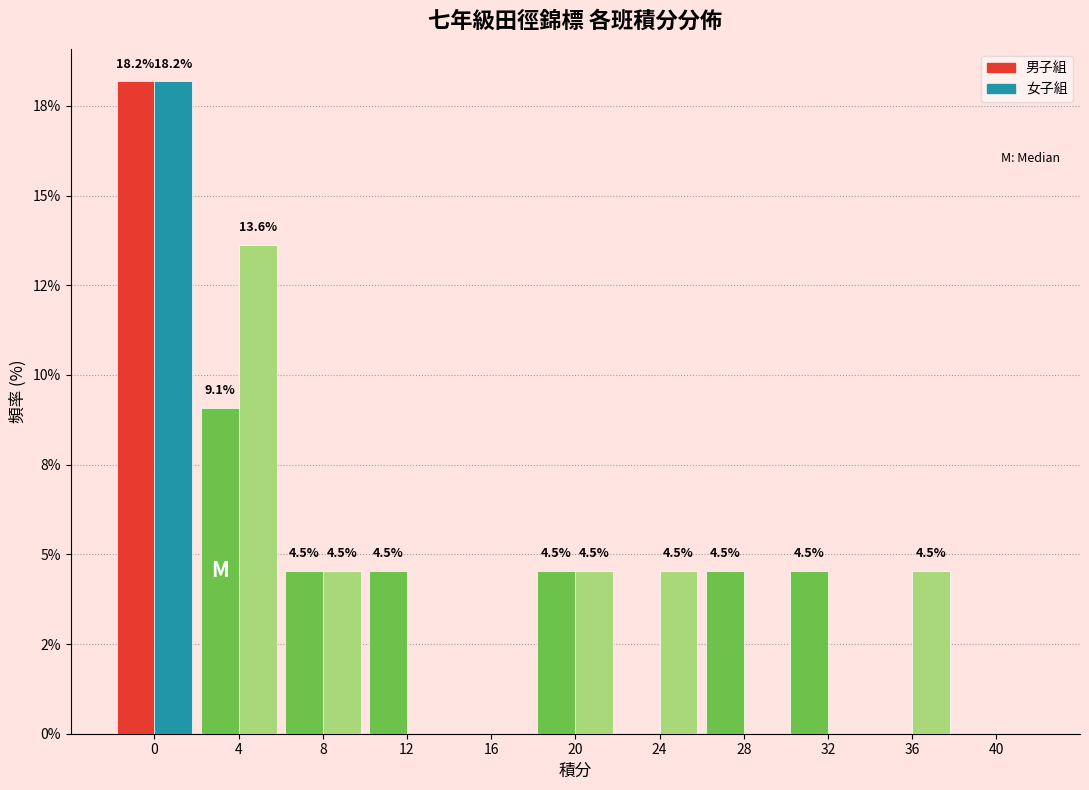

What are all the series names shown in the legend?

男子組, 女子組